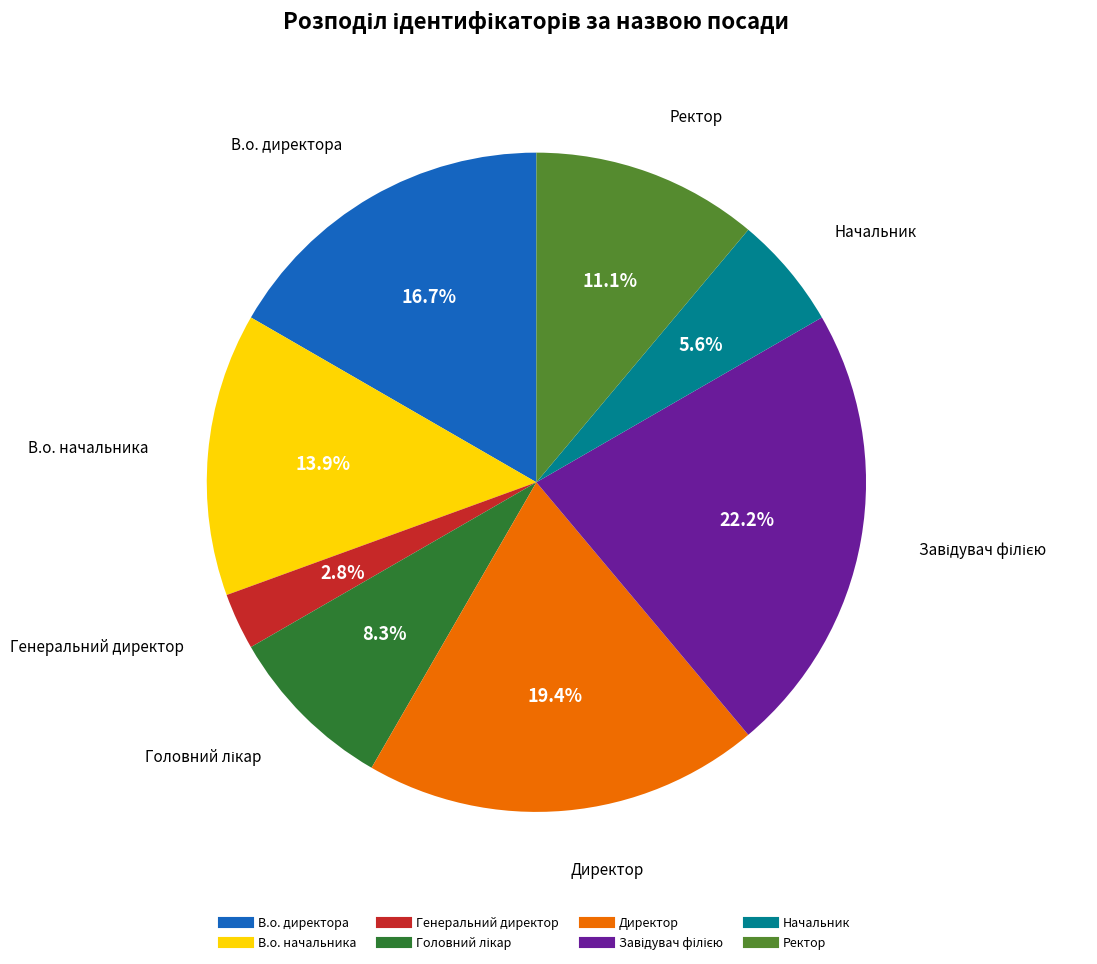

The Начальник slice represents 6% of the pie. True or false?

True